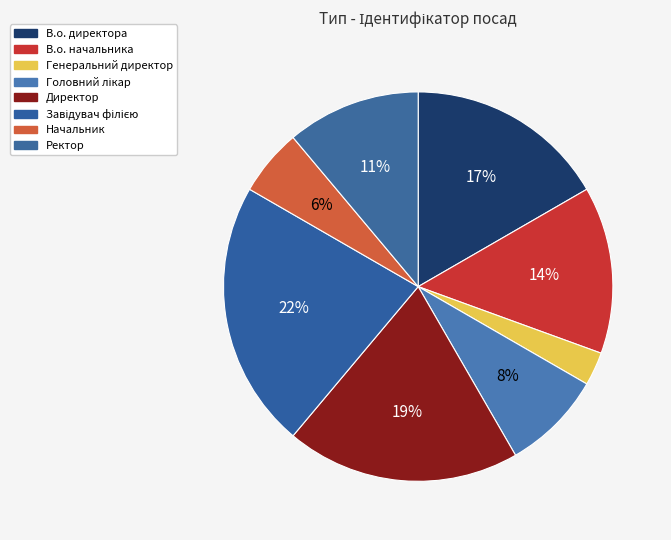

How many segments does this pie chart have?

8